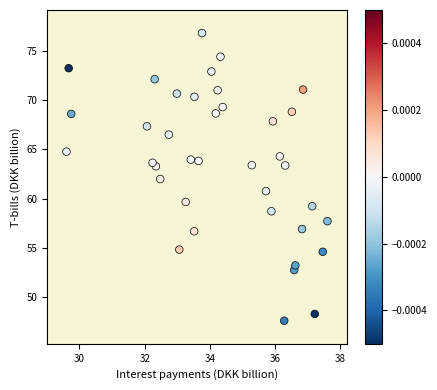

What is the range of X values (max minus min)?

8.0